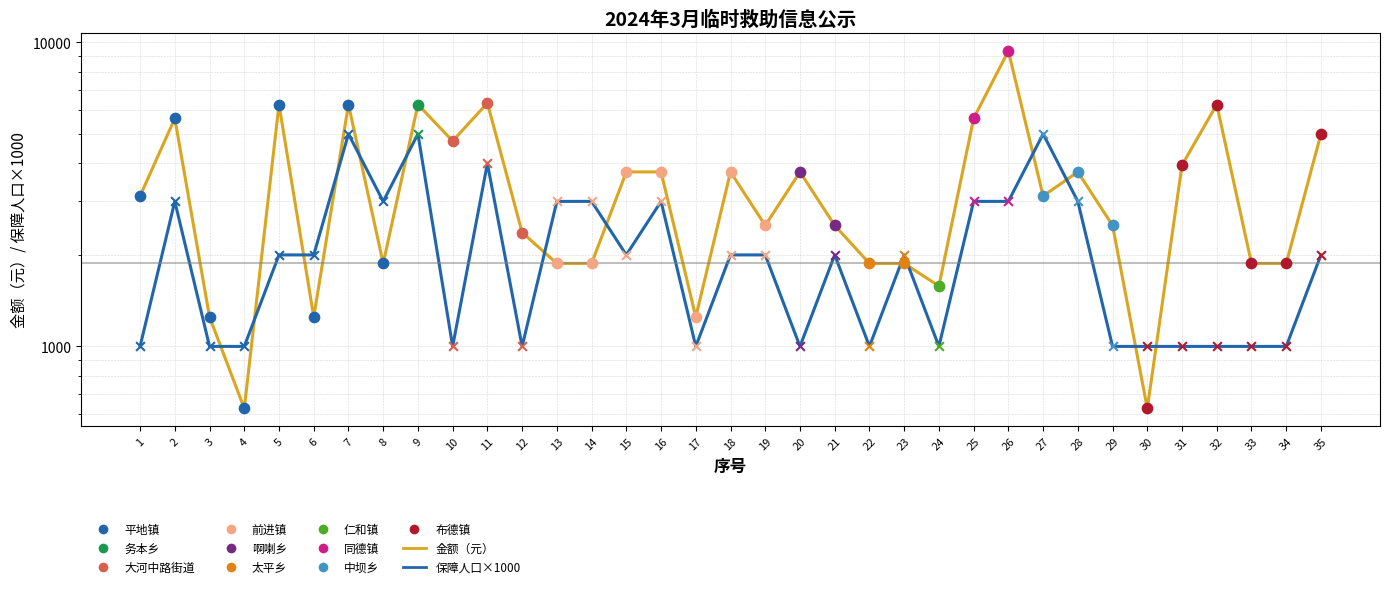

Which series has the largest Y range (max minus min)?

金额（元）